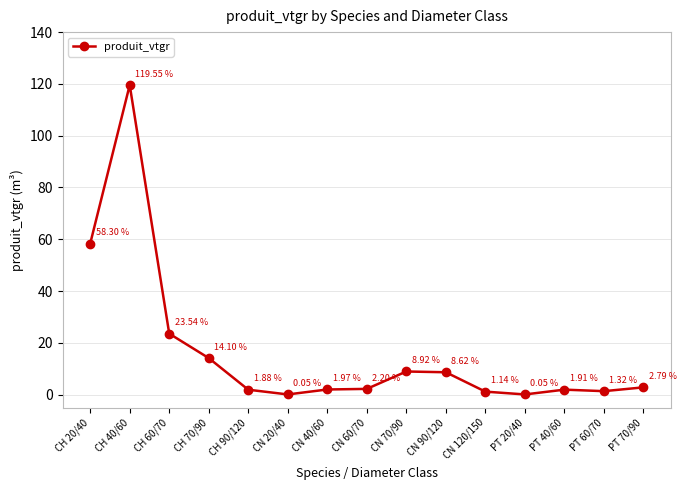

Where is the first local minimum?

CN 20/40